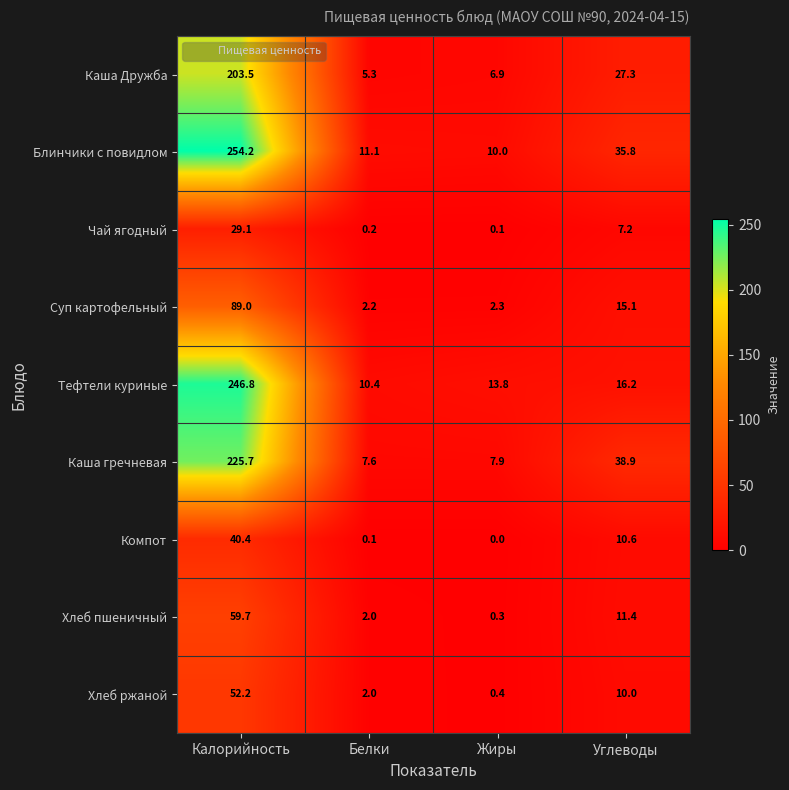

Is the value of Компот at Жиры greater than the value of Каша Дружба at Жиры?

No